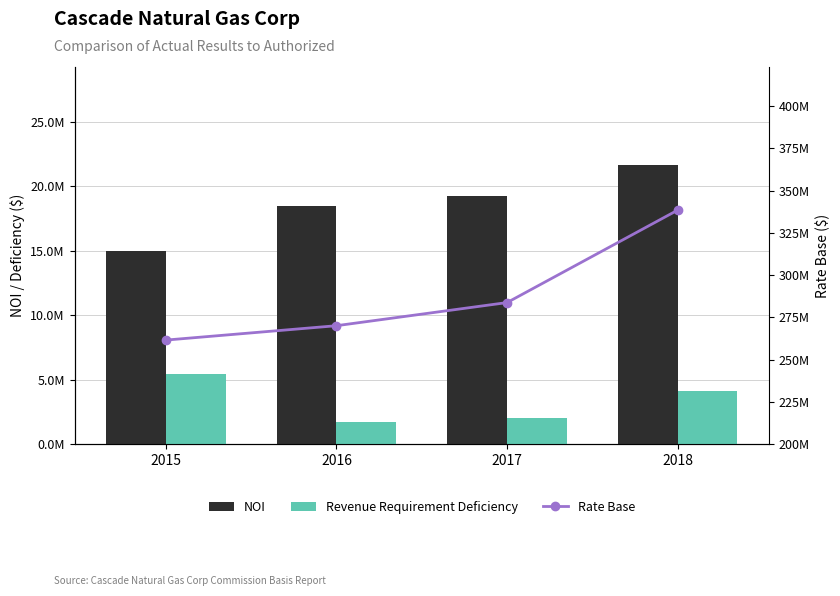

What is the value of the Rate Base bar at the 3rd from the left?

283776156.0